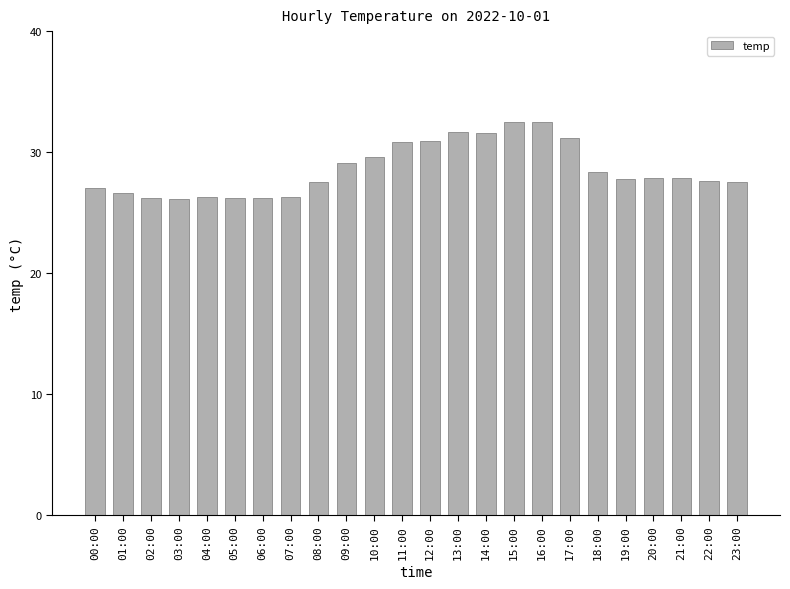

What is the change in value from 07:00 to 17:00?

+4.9